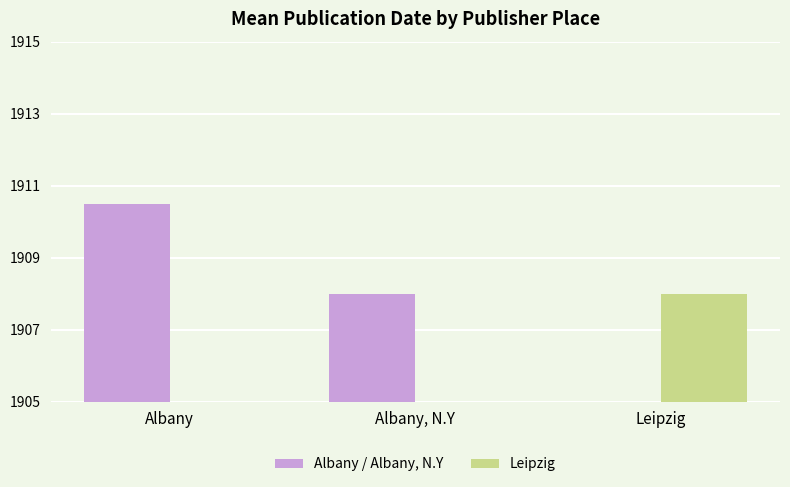

At how many categories does at least one series exceed 151?

3